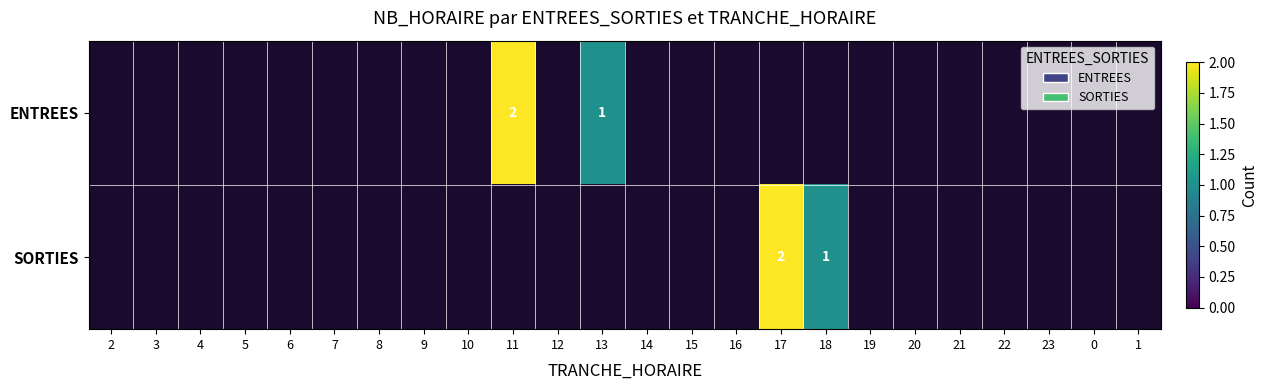

Between 19 and 15, which is larger?

15